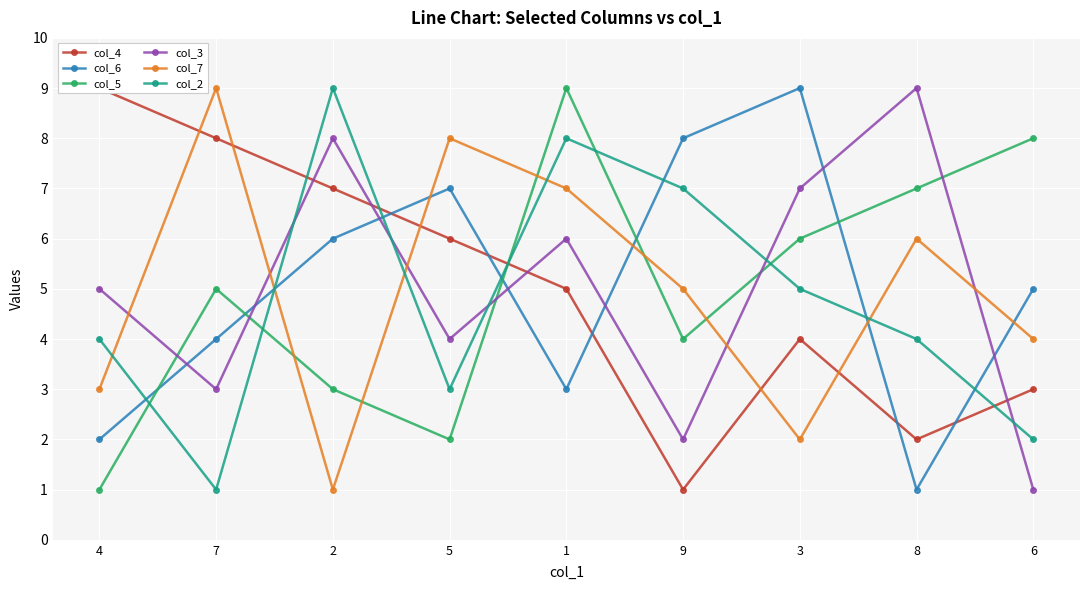

At which label does col_7 first exceed 5?

7